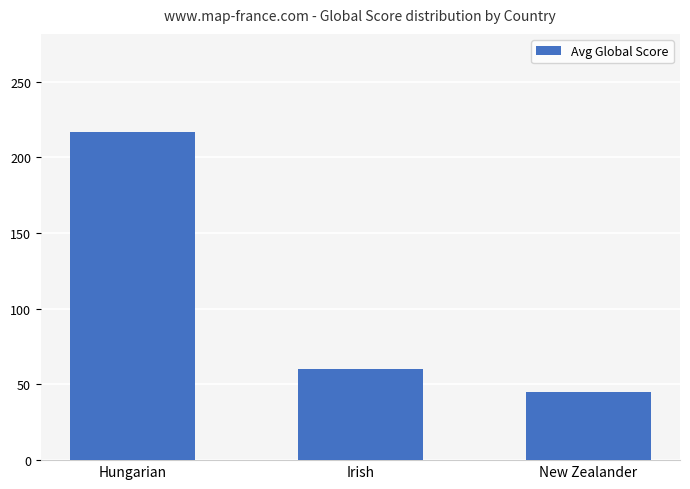

What is the change in value from Hungarian to Irish?

-156.2